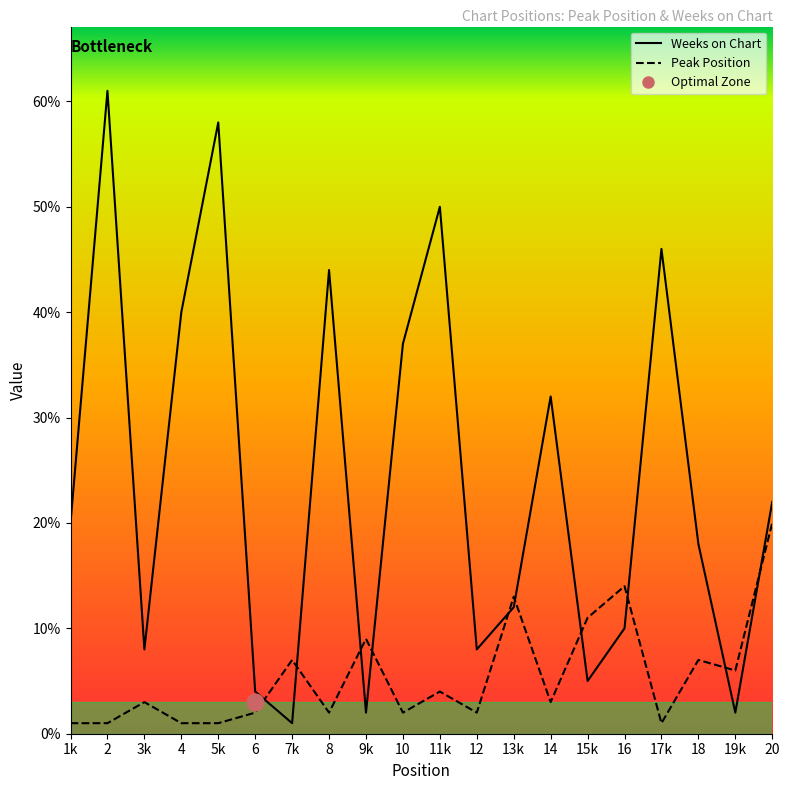

What is the value of the Weeks on Chart point at the 12th from the left?

8